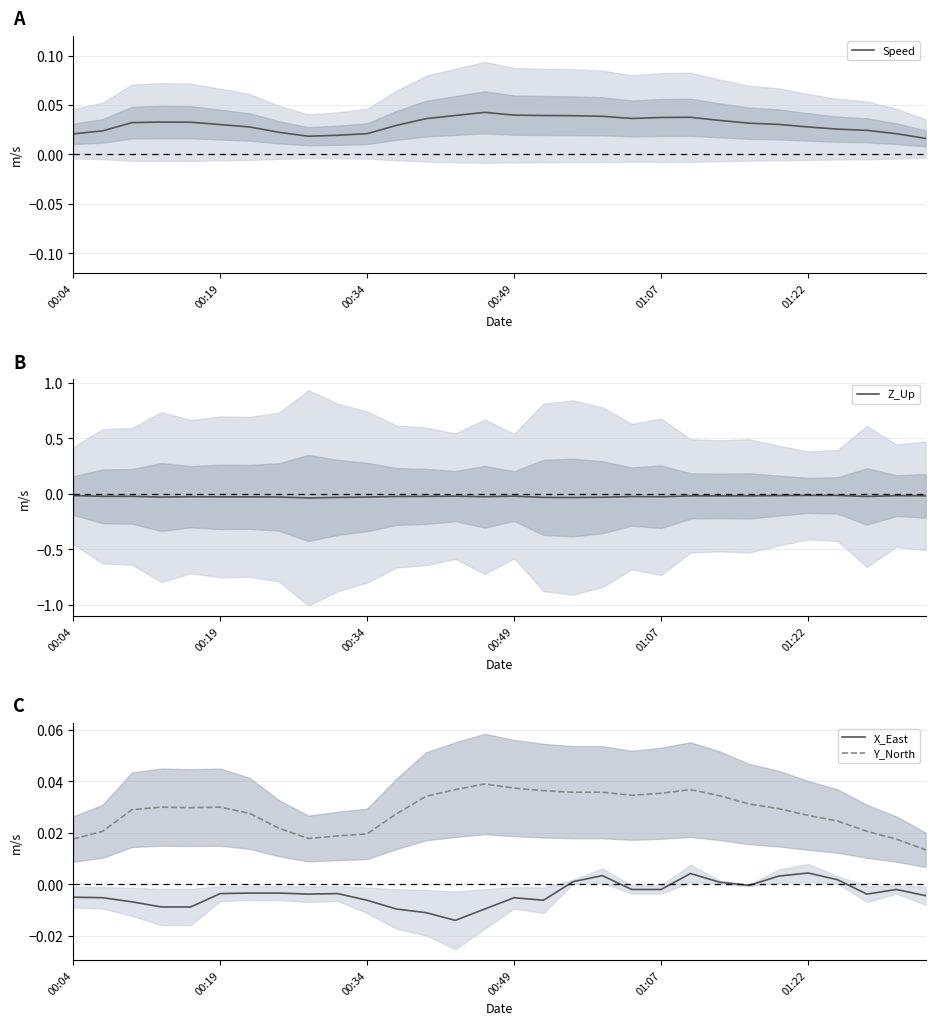

Which series changed the most between 12 and 21?

X_East